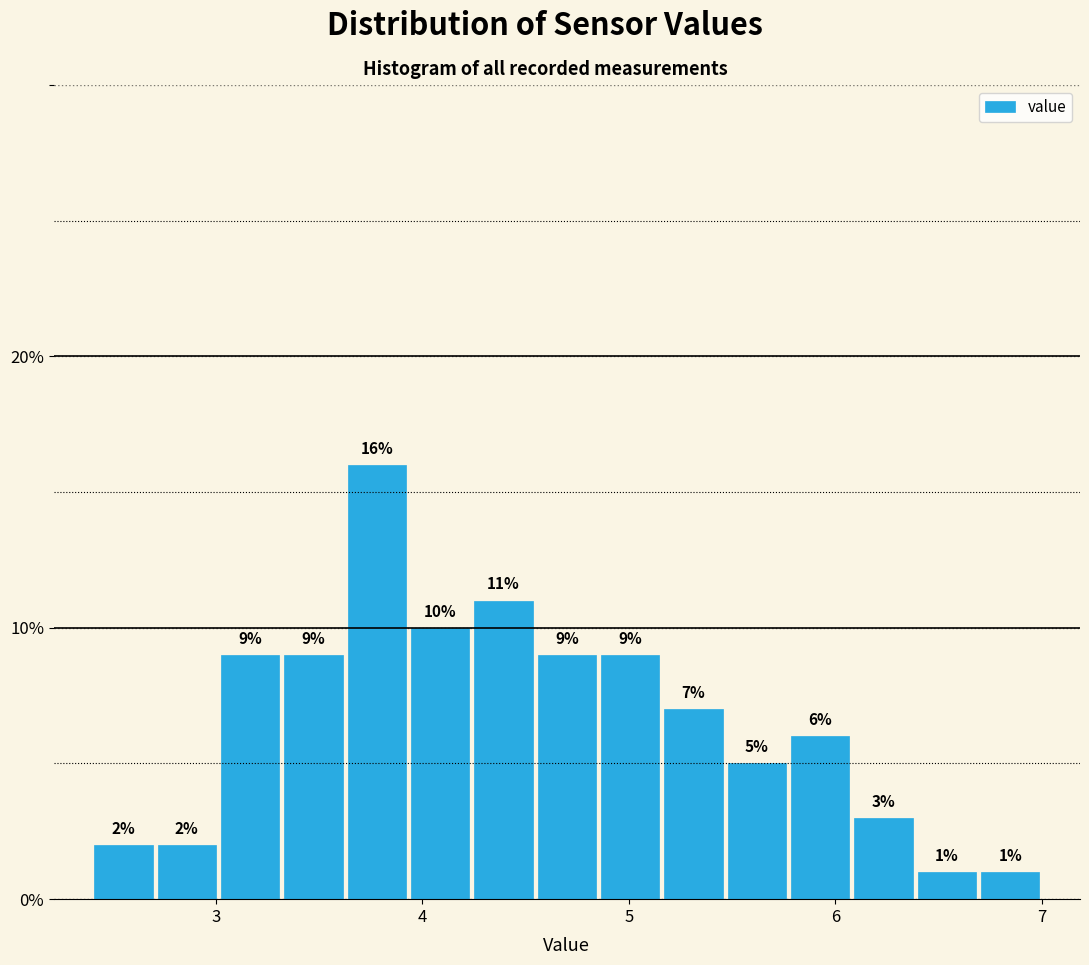

Read against the x-axis, roughly where is the centre of the tallest bar?

3.8